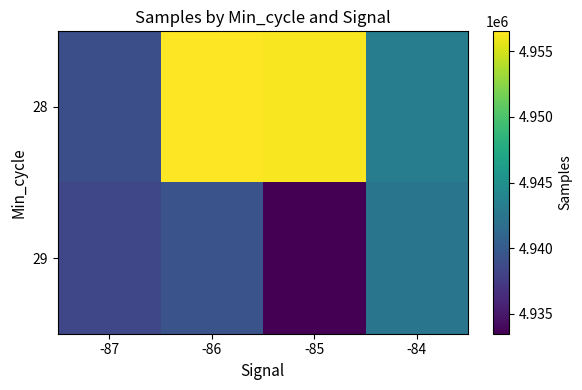

At which category is the sum across all series the highest?

-86